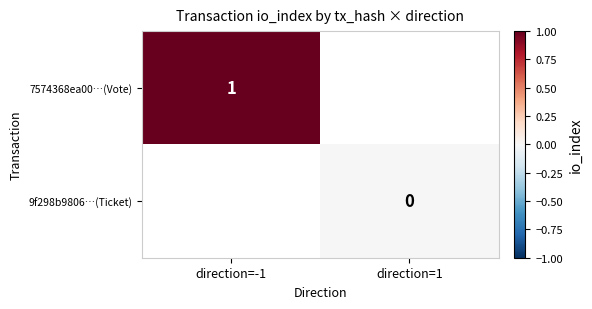

Count the number of data series in this chart.

2